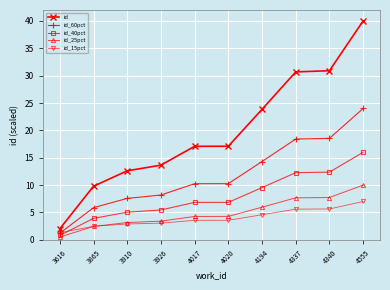

At which category is the sum across all series the highest?

4555